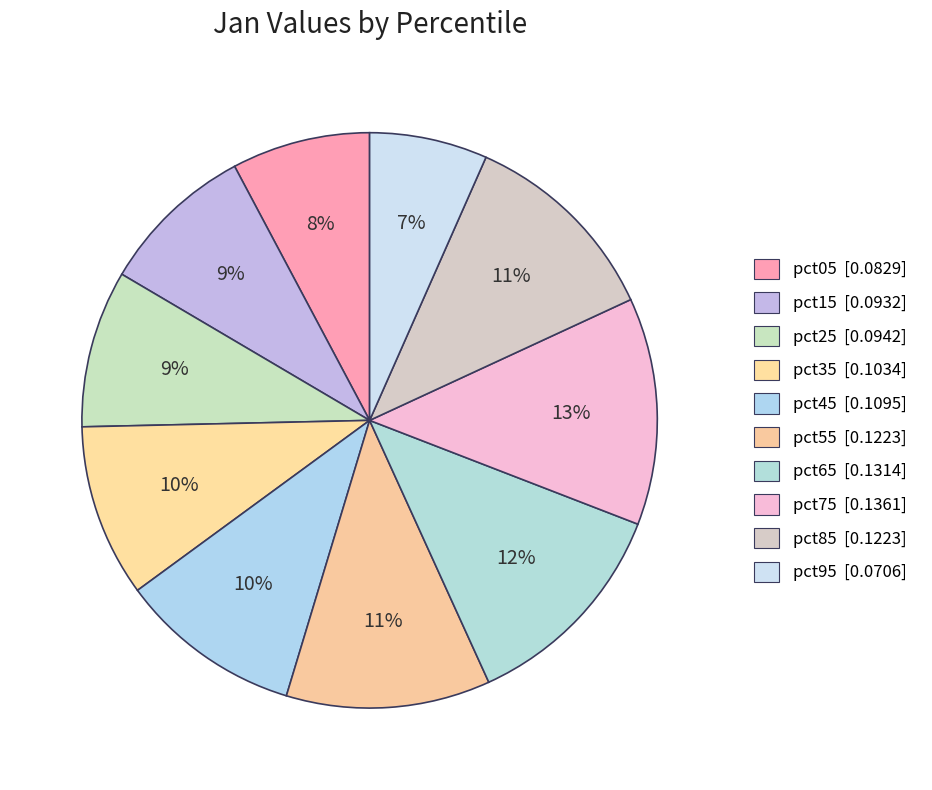

Which slice is the largest?

pct75